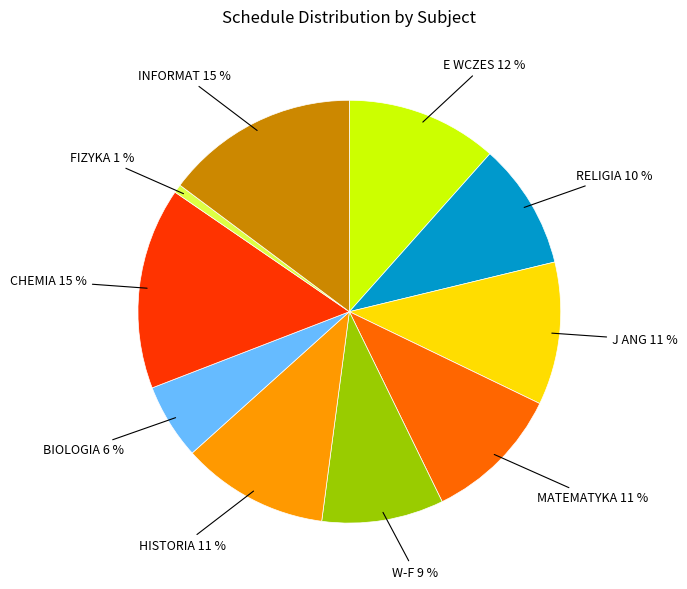

Is there a majority slice in this chart?

No